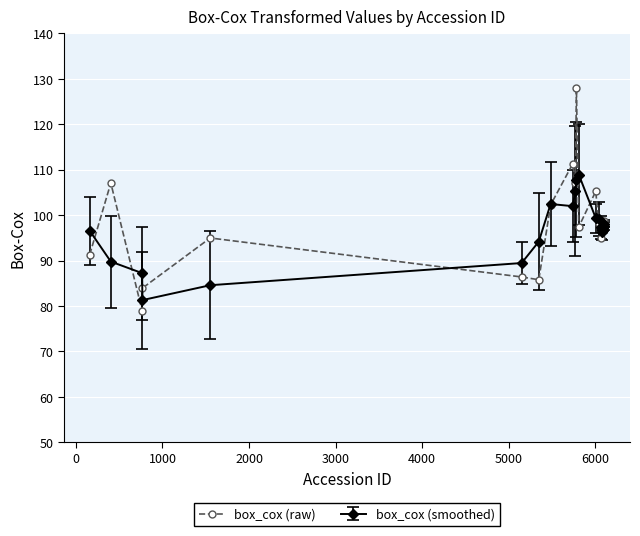

What is the maximum value shown in the chart?

127.9